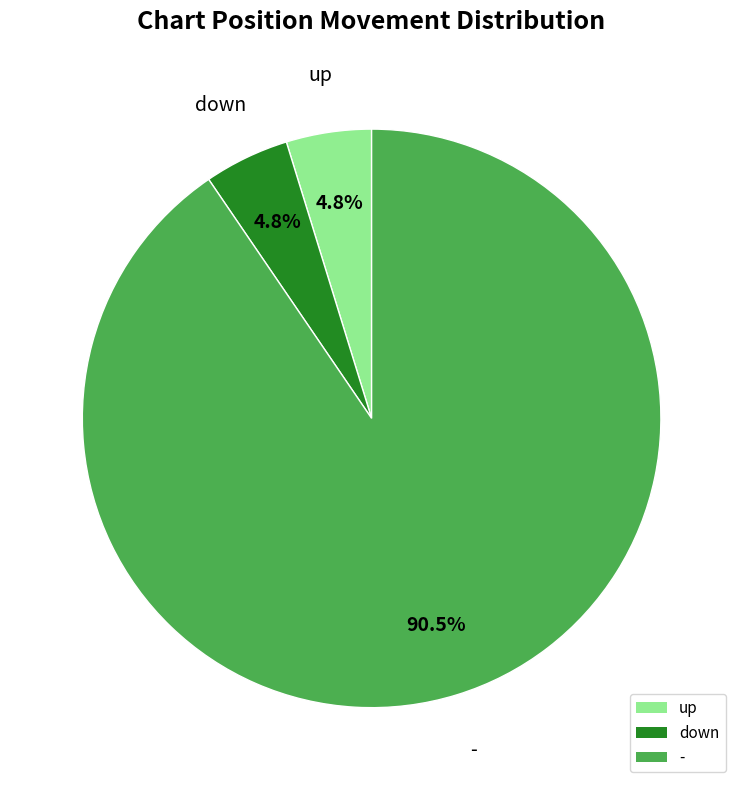

Does any single category account for the majority?

Yes